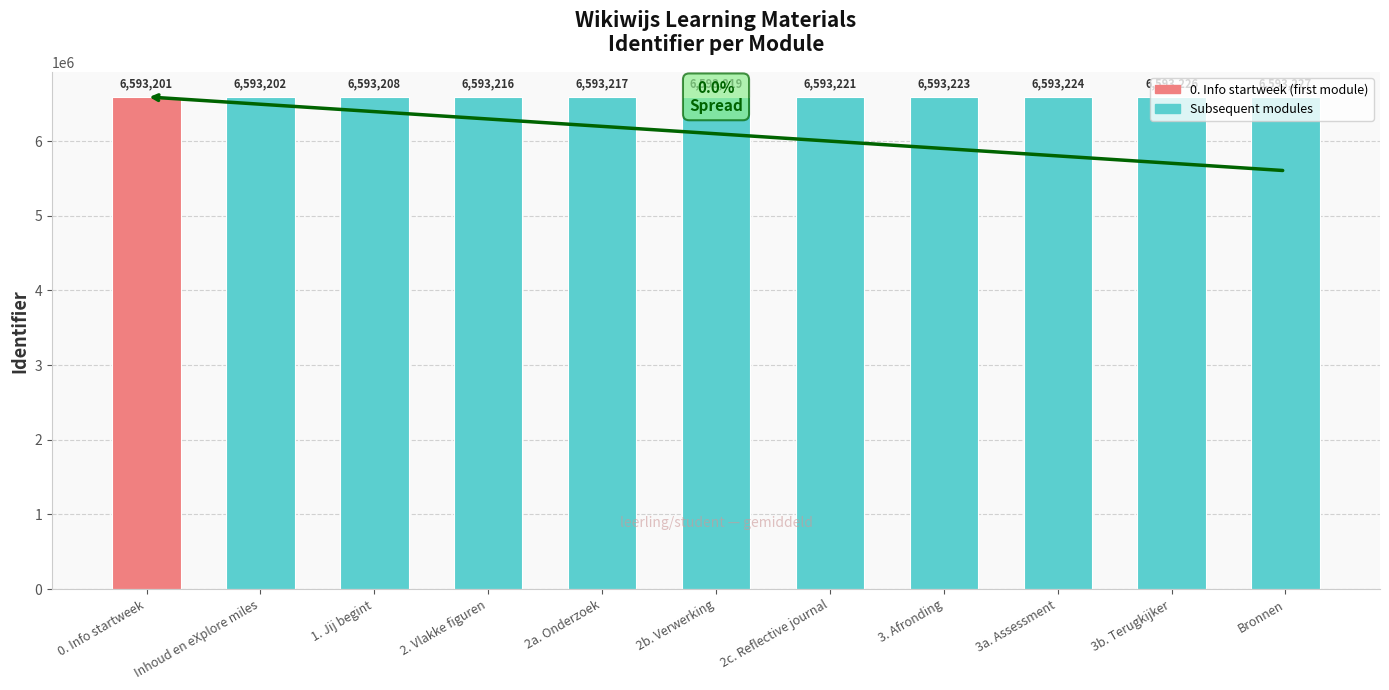

Is it true that the value at 2. Vlakke figuren is 6593216?

True